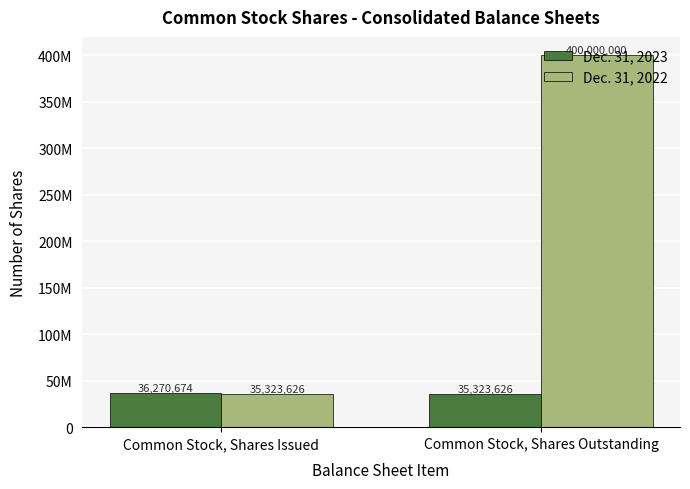

Reading left to right, transcribe all the data shown in this chart.

Dec. 31, 2023: Common Stock, Shares Issued=36270674	Common Stock, Shares Outstanding=35323626
Dec. 31, 2022: Common Stock, Shares Issued=35323626	Common Stock, Shares Outstanding=400000000